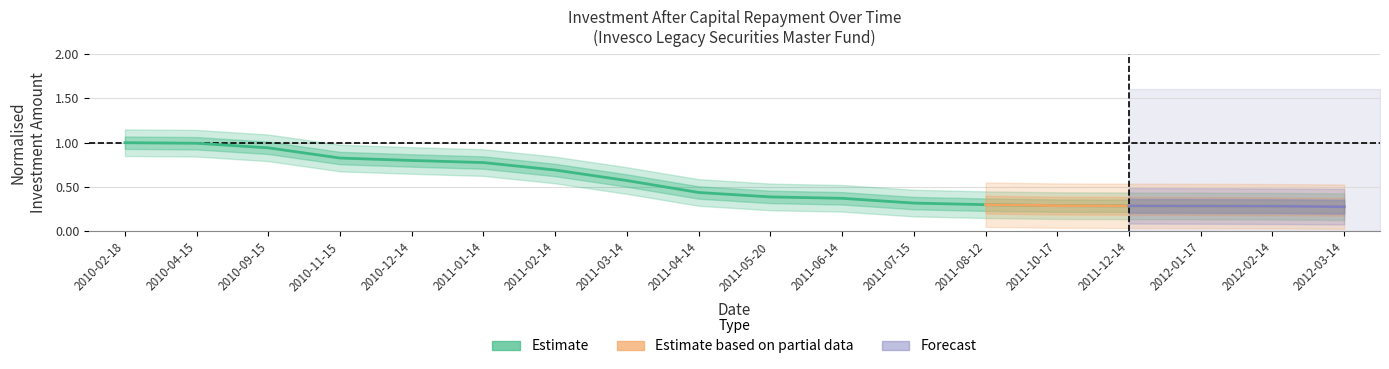

What is the label of the 18th point from the right?

2010-02-18